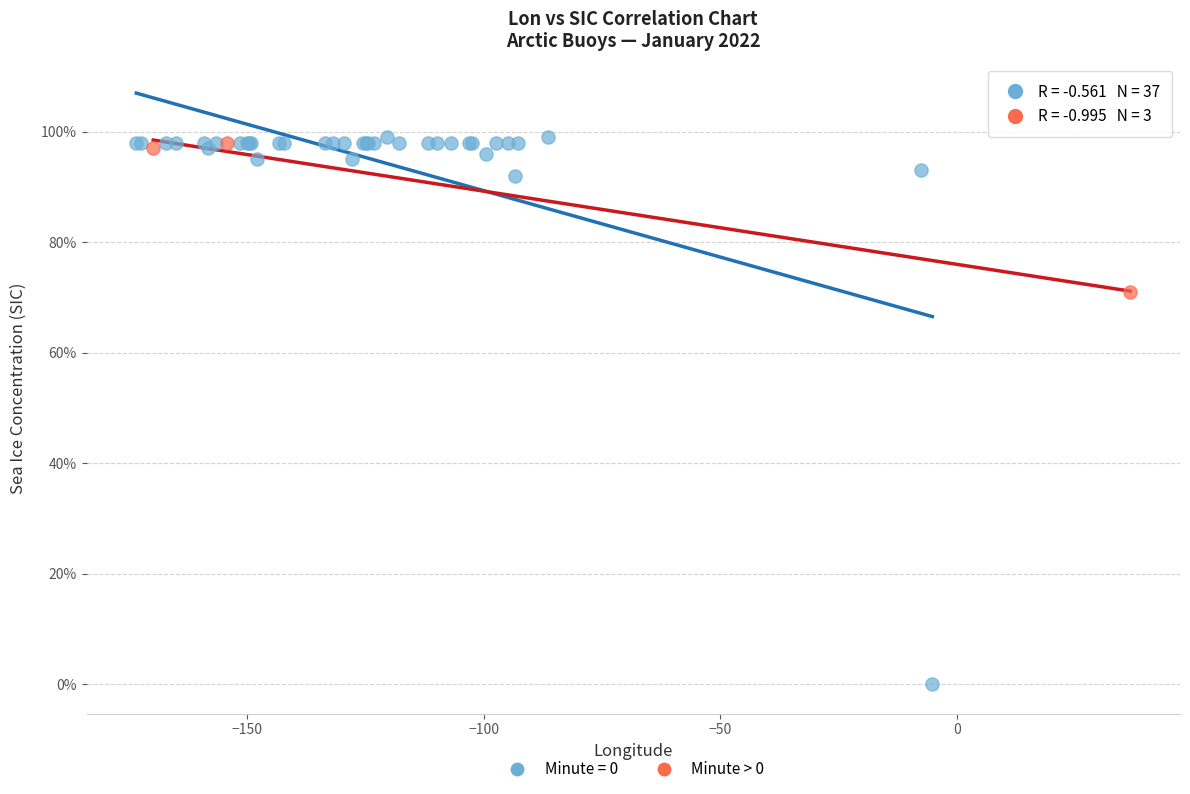

What are all the series names shown in the legend?

Minute = 0, Minute > 0